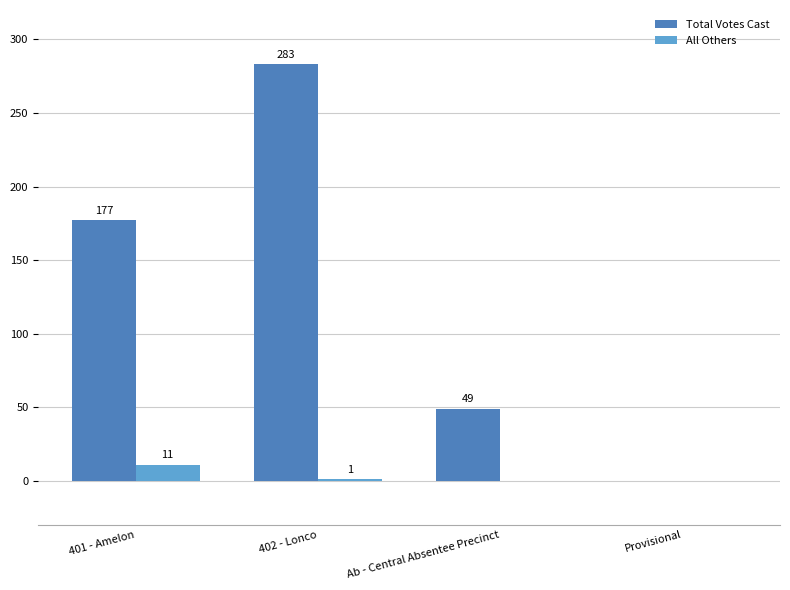

Between 401 - Amelon and 402 - Lonco, which series saw the biggest shift?

Total Votes Cast